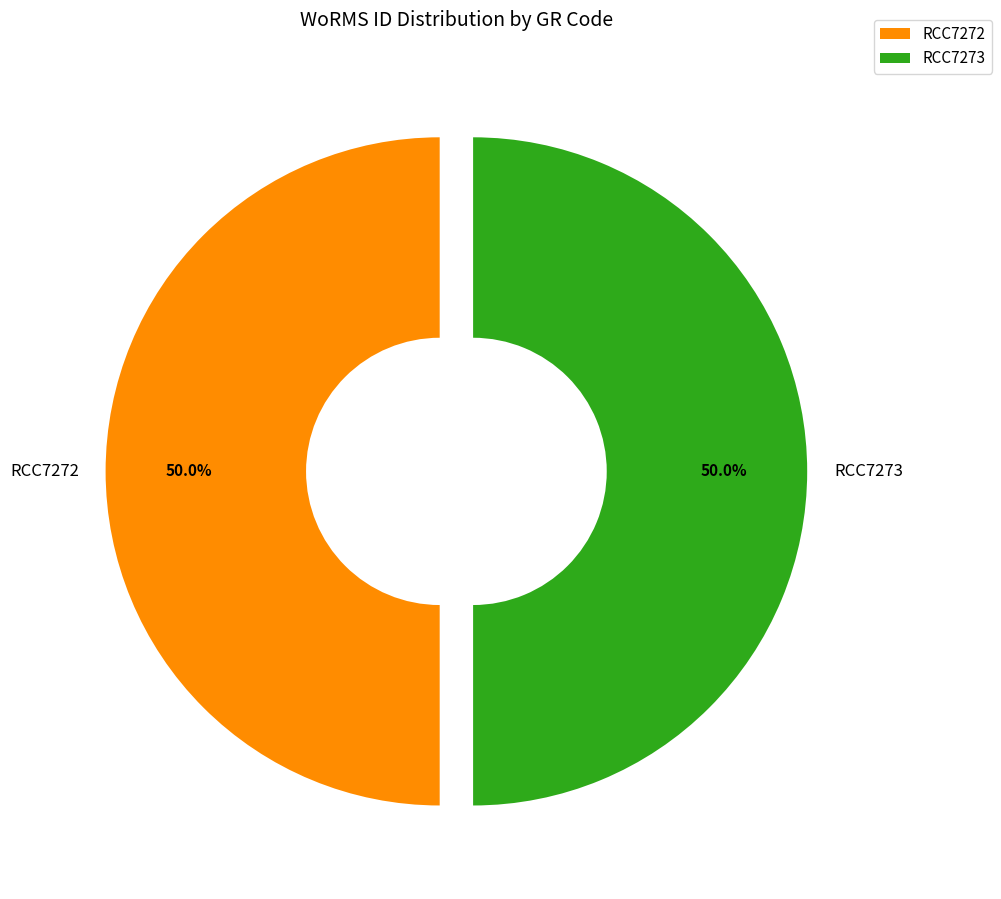

Do RCC7273 and RCC7272 together represent more than half of the pie?

Yes